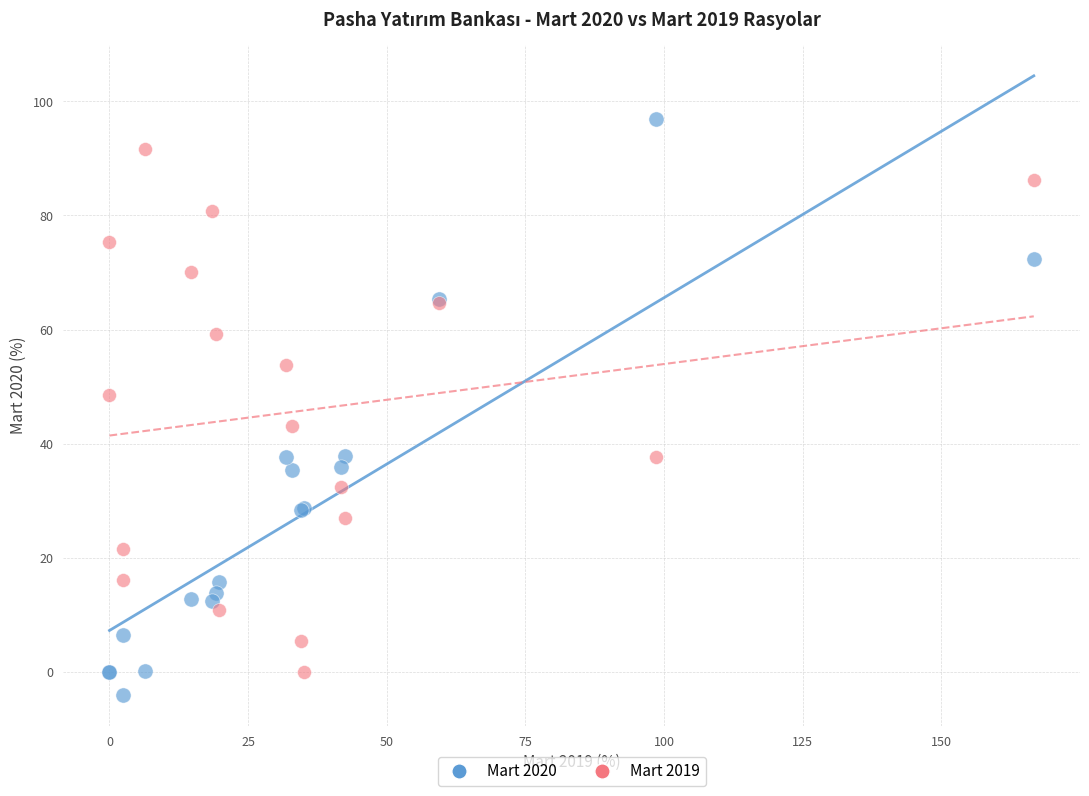

In the Mart 2019 series, what Y value is closest to 45?

43.1